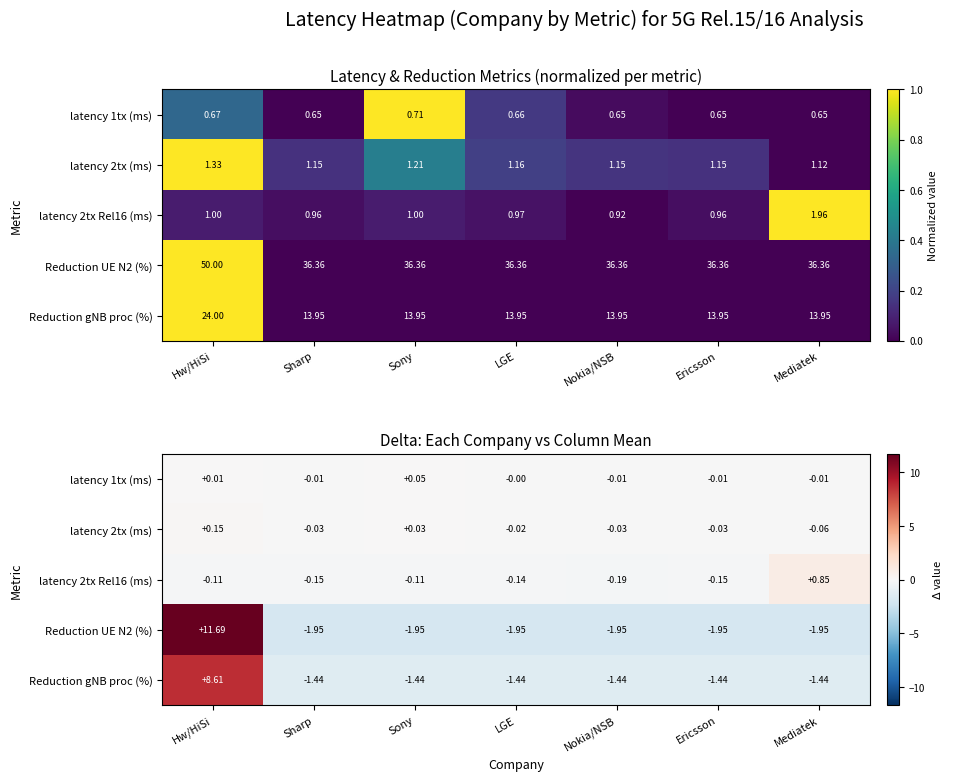

What is the difference between the second highest and minimum values in the latency 2tx Rel16 (ms) series?

0.1